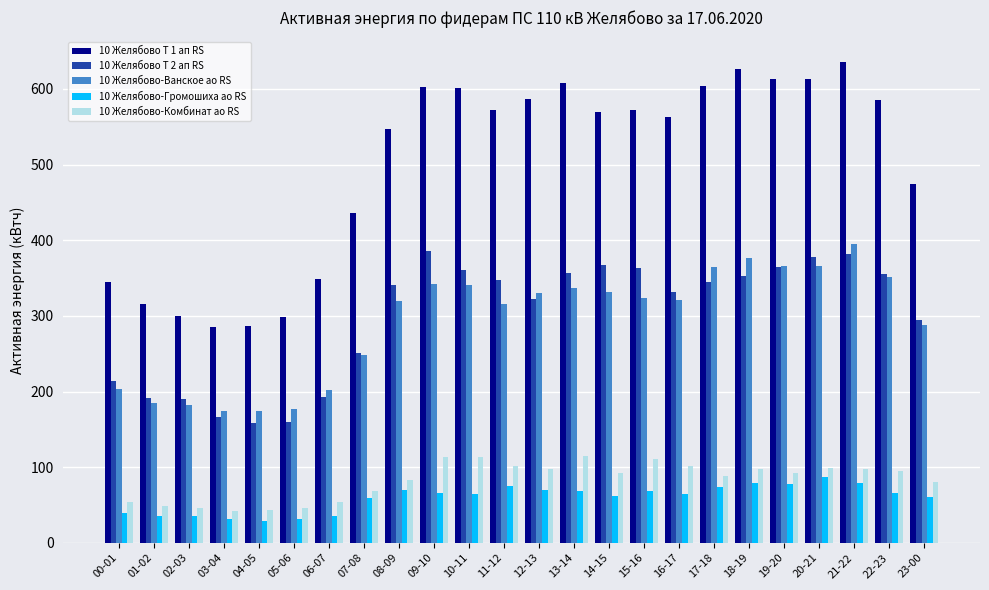

At 20-21, list the series in order from smallest to largest.

10 Желябово-Громошиха ао RS, 10 Желябово-Комбинат ао RS, 10 Желябово-Ванское ао RS, 10 Желябово Т 2 ап RS, 10 Желябово Т 1 ап RS